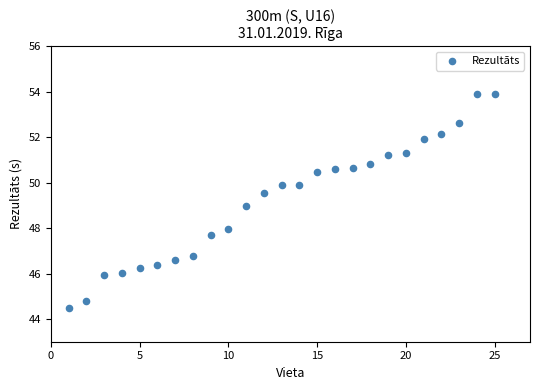

What is the range of Y values (max minus min)?

9.4